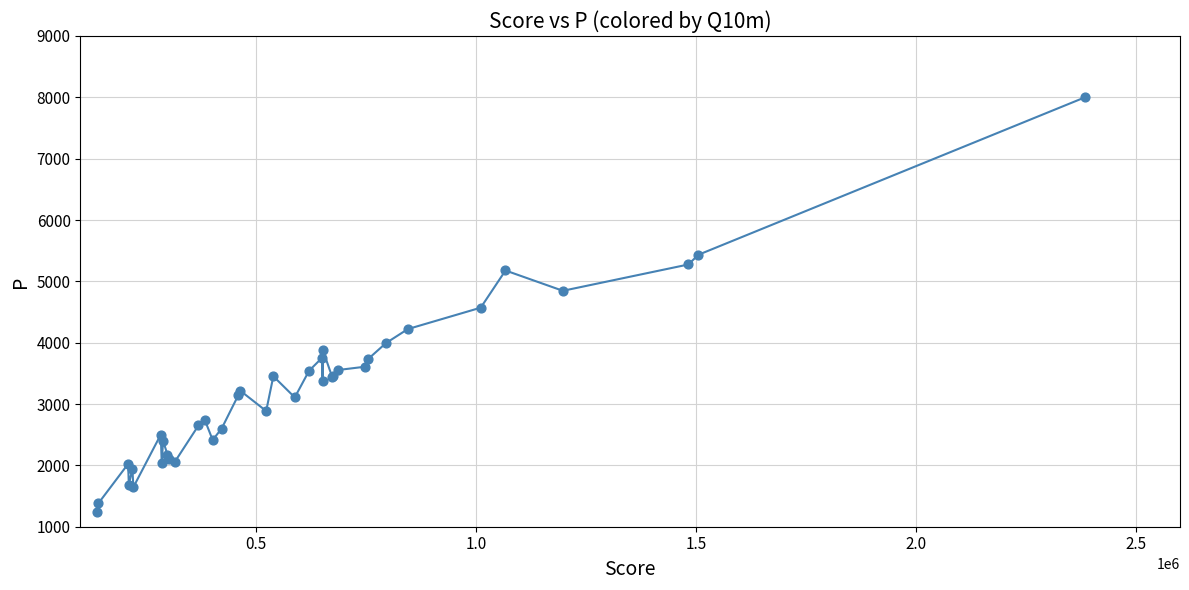

What is the difference between the maximum and minimum values?

6758